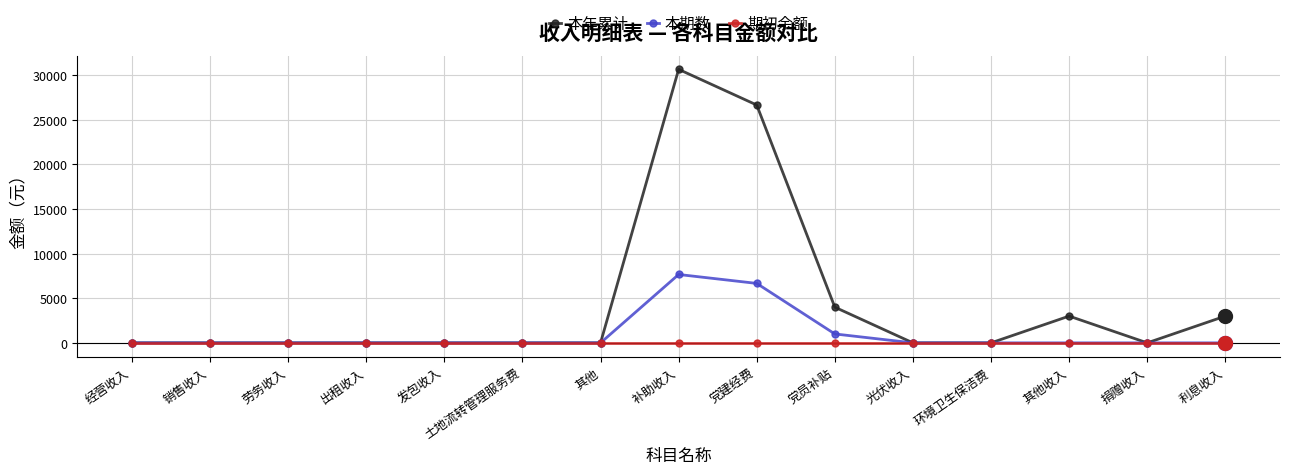

True or false: 本期数 has a value of 3587.2 at 土地流转管理服务费.

False